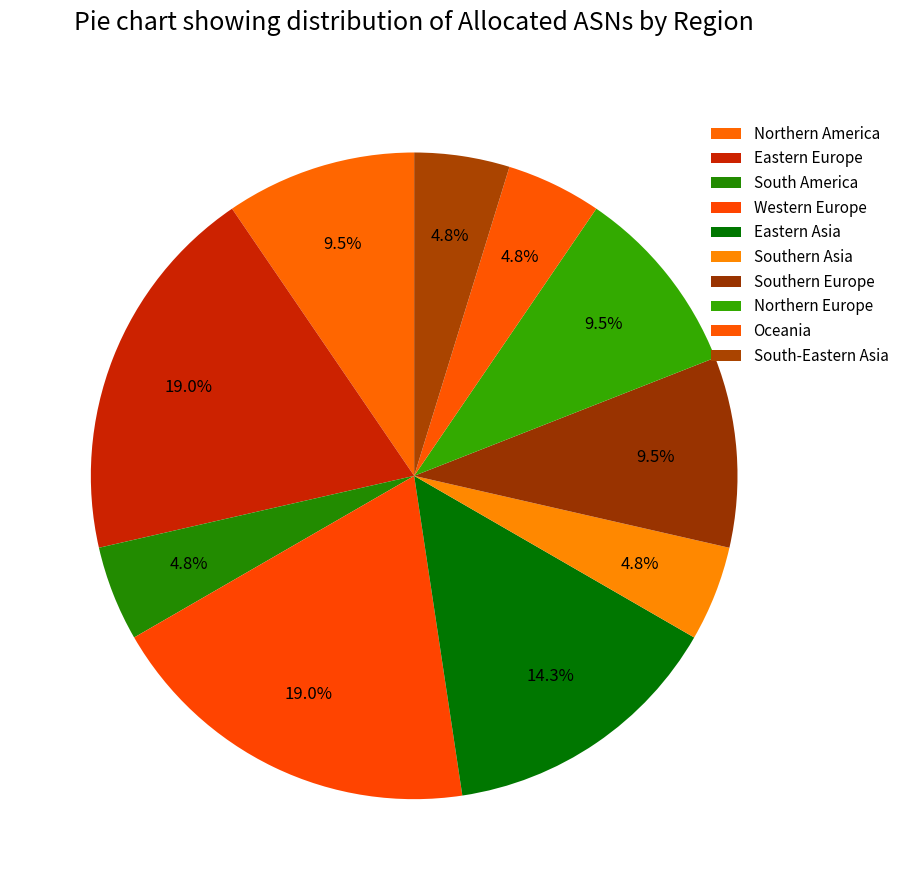

How many slices are in this pie chart?

10